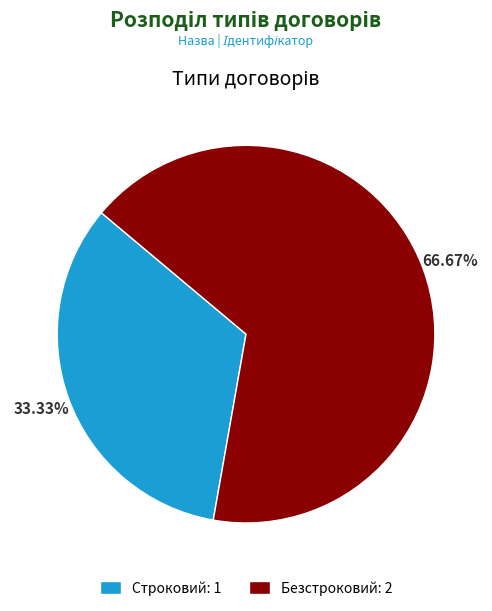

The Строковий slice represents 33% of the pie. True or false?

True